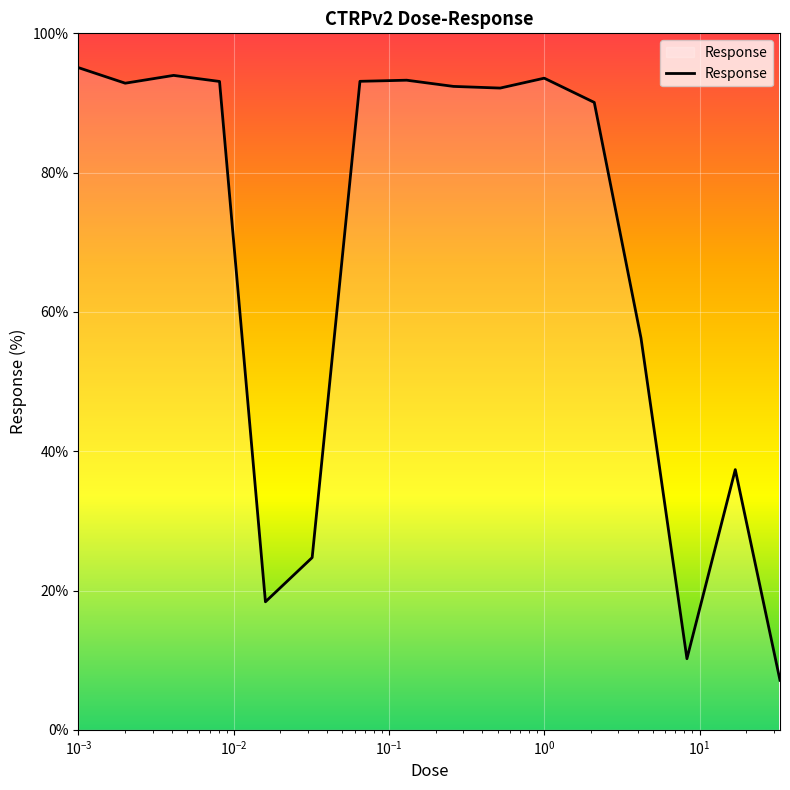

What is the difference between the maximum and minimum values?

88.0